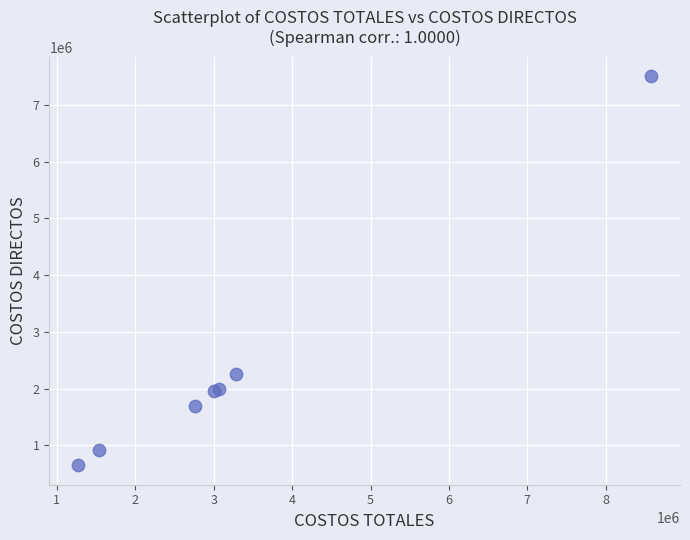

What Y value in the scatter plot is closest to 4078485?

2265862.5